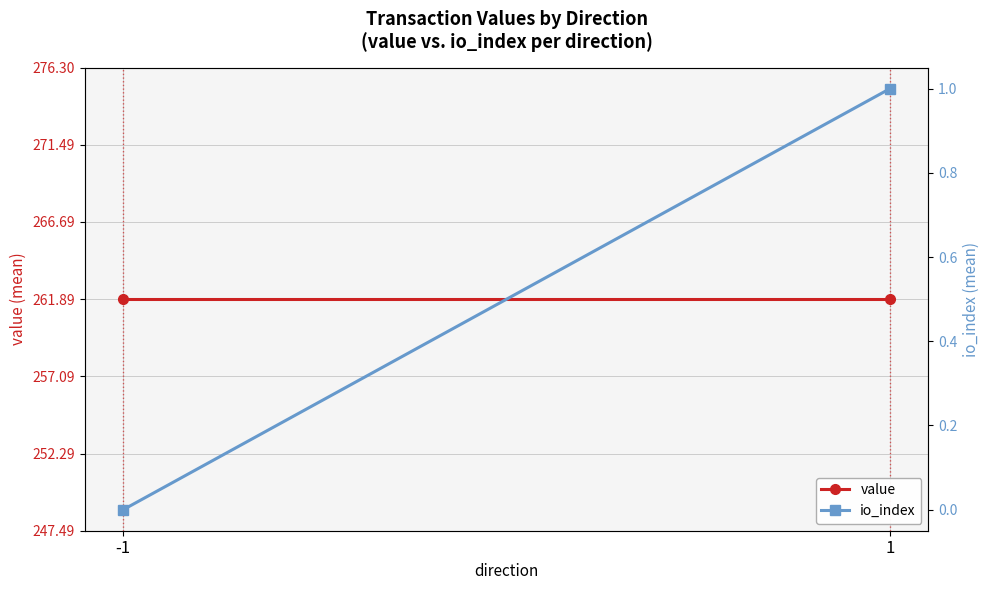

At which label is value closest to 261?

-1